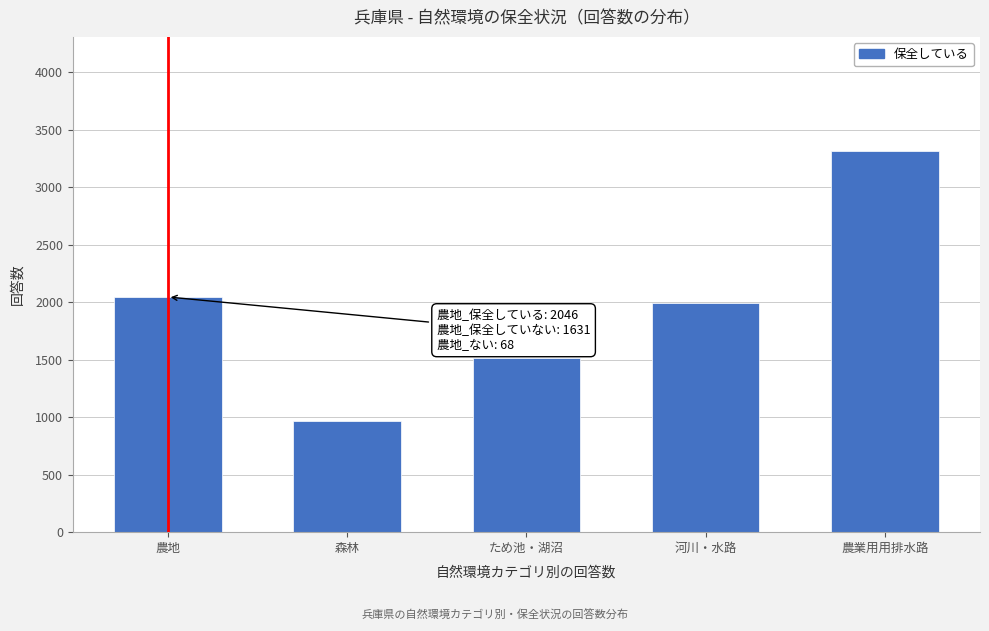

Reading right to left, transcribe all the data shown in this chart.

3314	1990	1515	968	2046